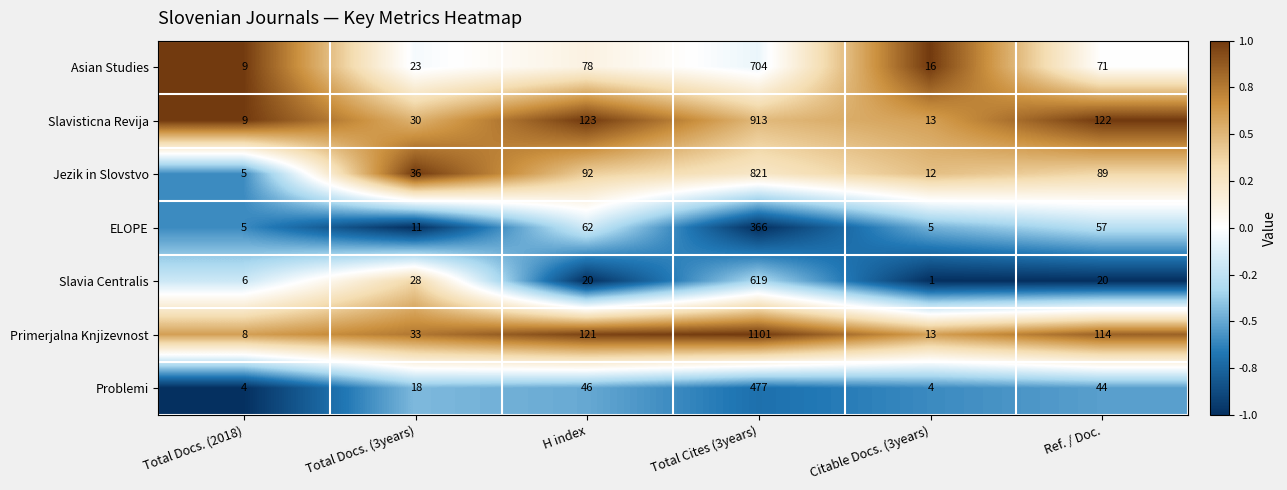

What is the greatest value displayed?

1101